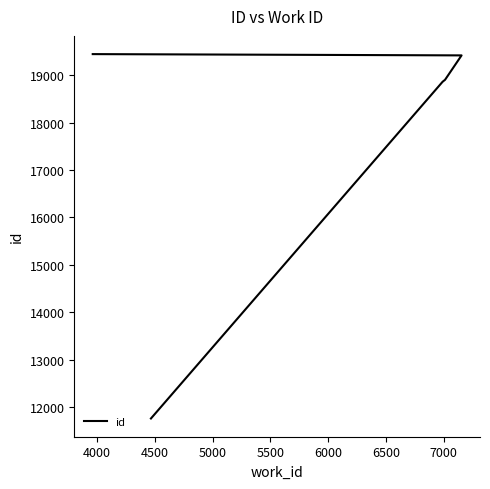

Does the chart display data point markers on the line(s)?

No